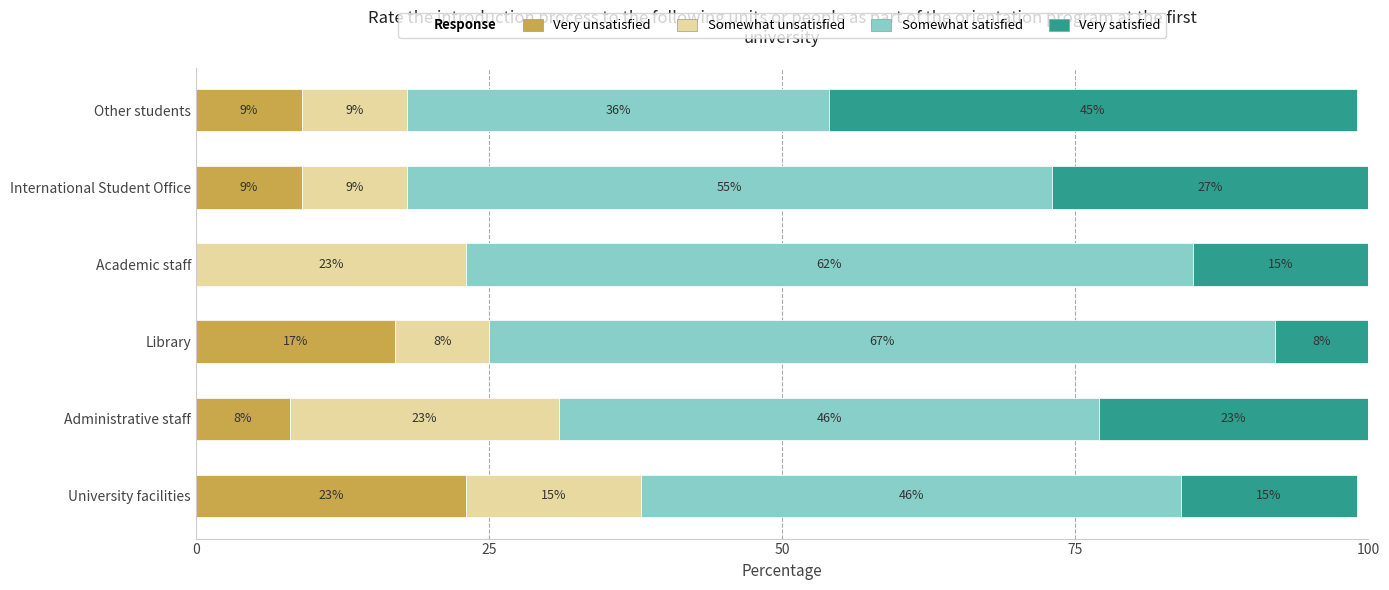

Which category has the highest value in the Very unsatisfied series?

University facilities